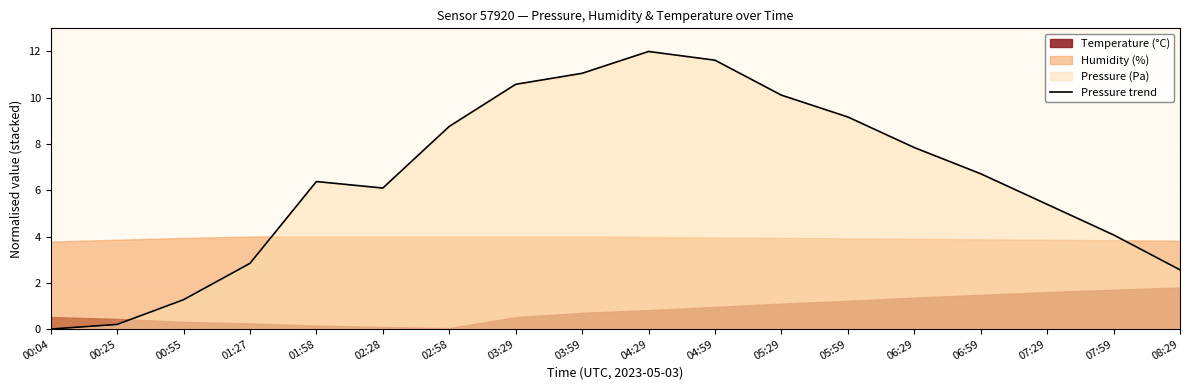

How many lines are shown in the chart?

1